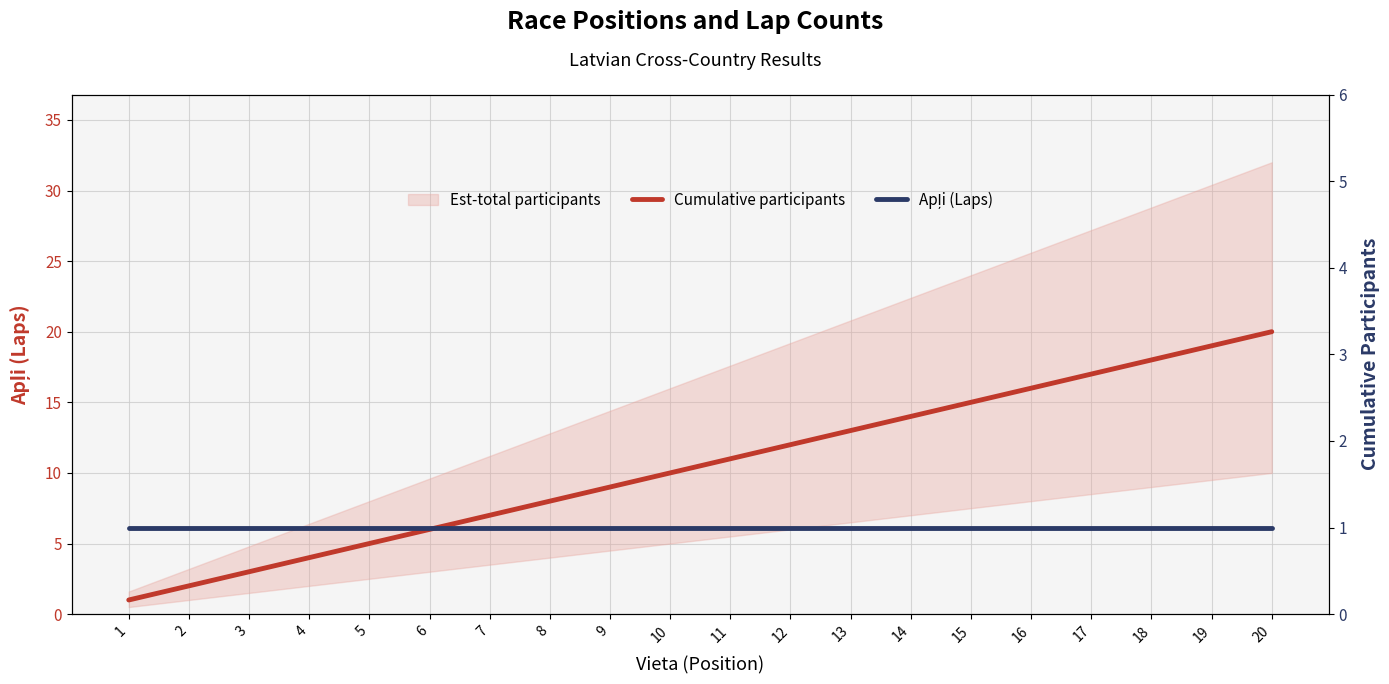

What is the difference between the maximum and minimum values in the Cumulative participants series?

19